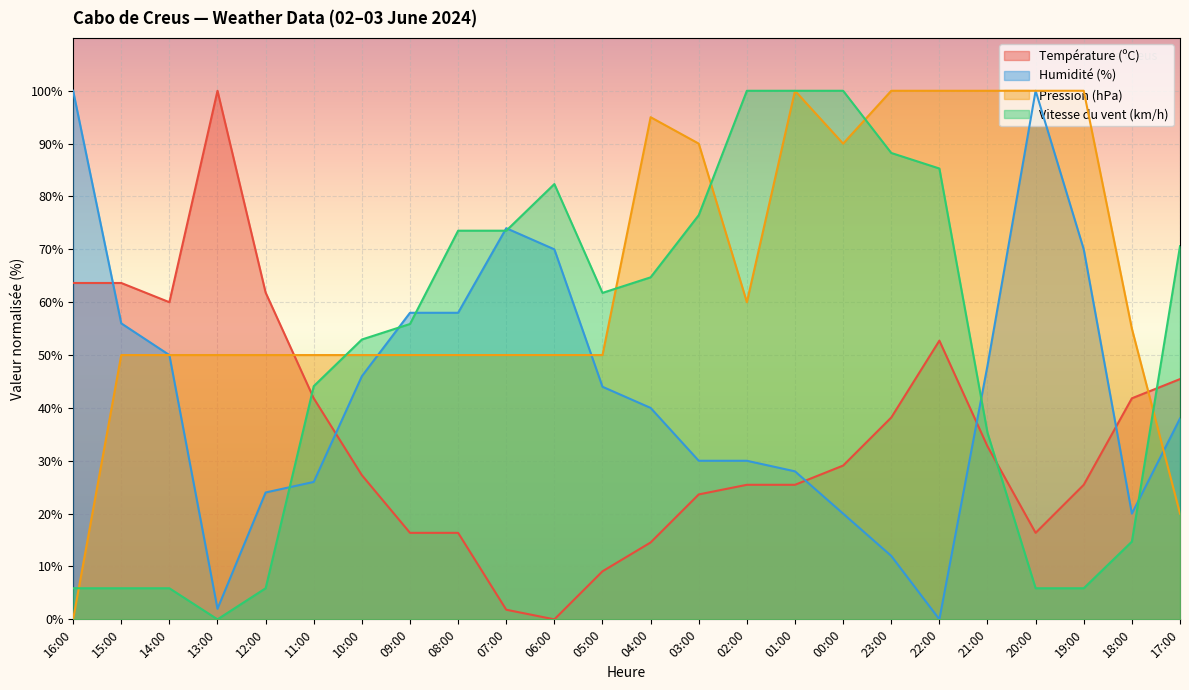

What is the approximate value of Pression (hPa) at 11:00?

50.0